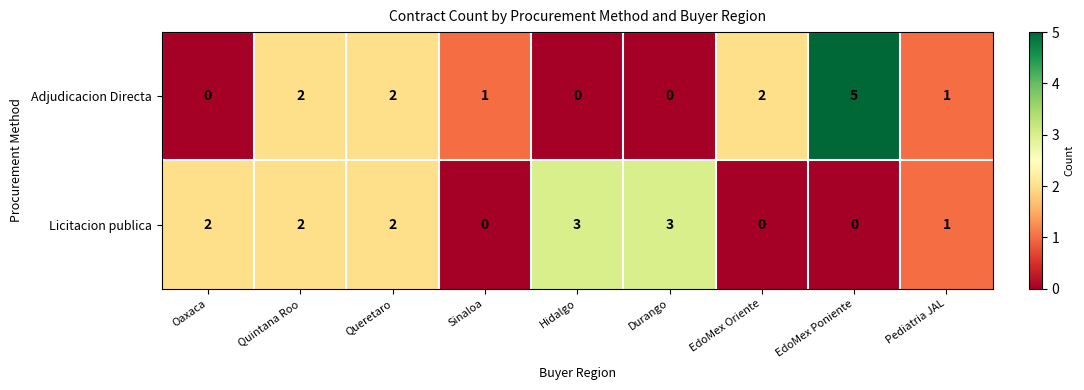

Reading left to right, what are all the values shown in this chart?

Adjudicacion Directa: 0	2	2	1	0	0	2	5	1
Licitacion publica: 2	2	2	0	3	3	0	0	1